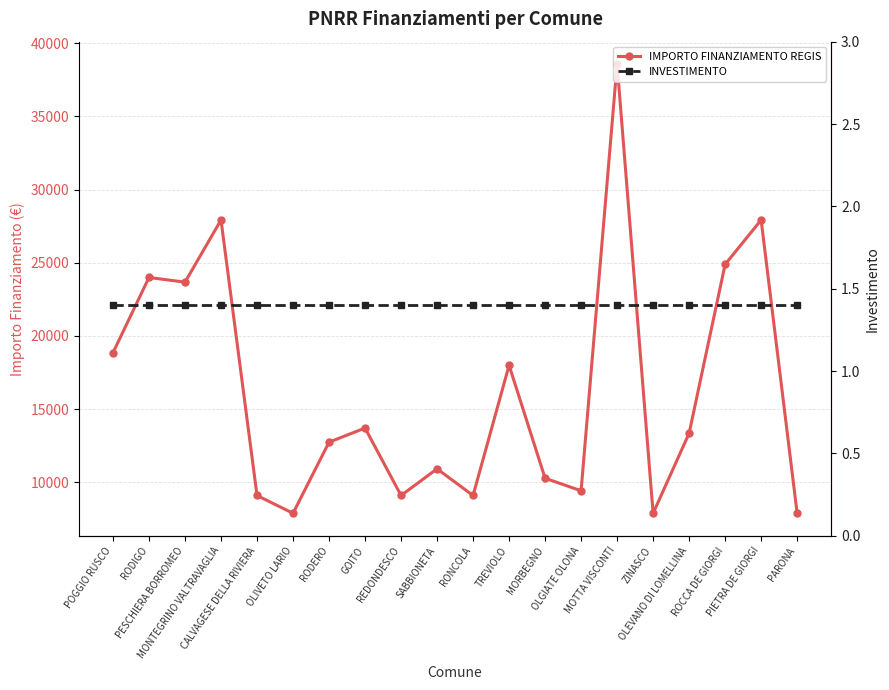

True or false: IMPORTO FINANZIAMENTO REGIS and INVESTIMENTO intersect in this chart.

False